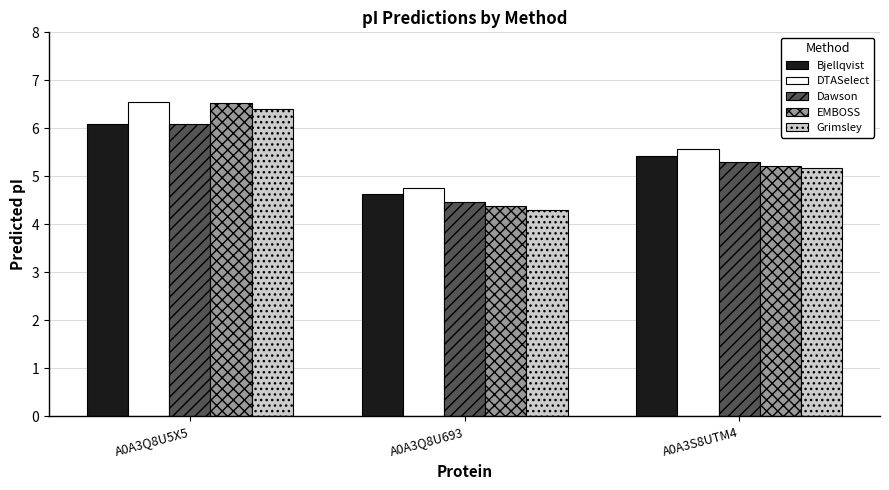

List the labels in order of Dawson value, smallest first.

A0A3Q8U693, A0A3S8UTM4, A0A3Q8U5X5